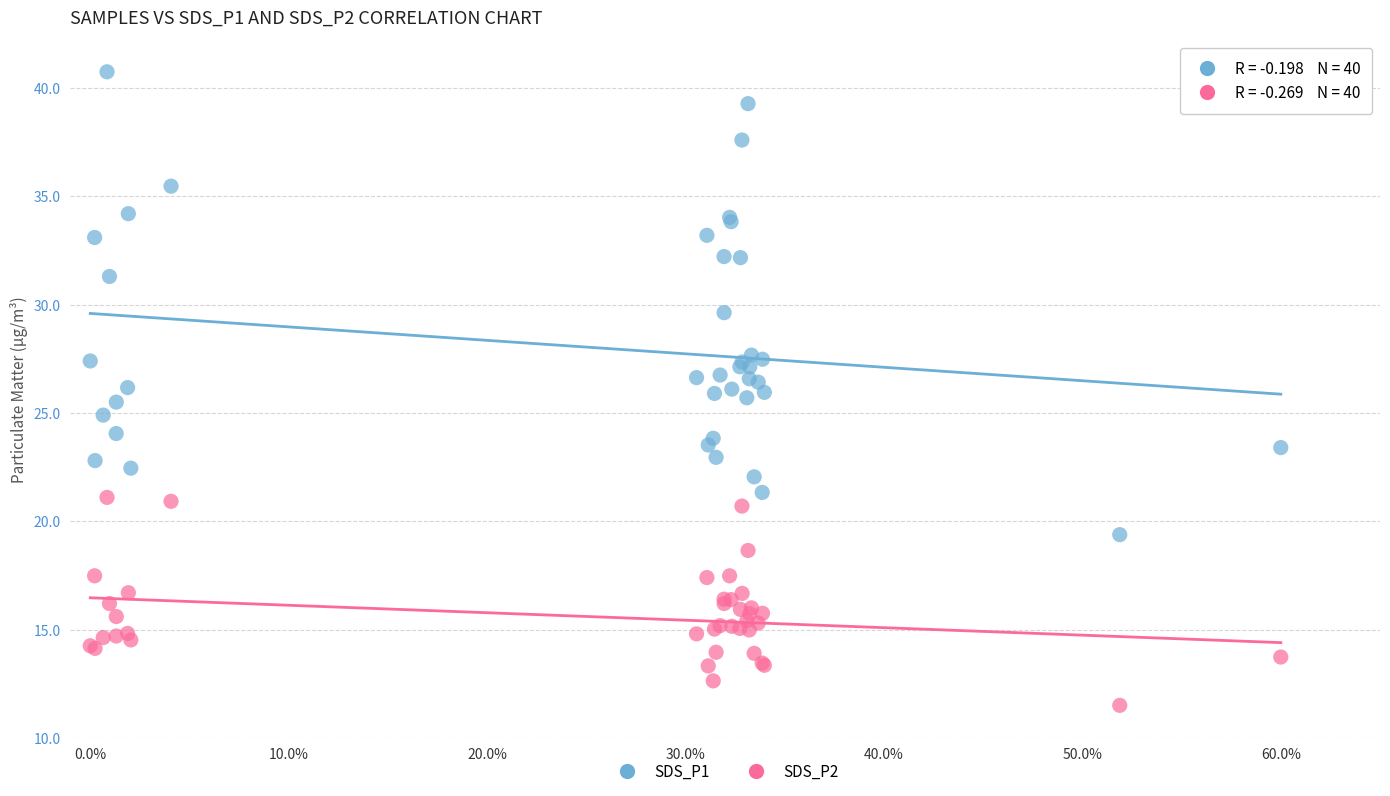

Which series contains the highest Y value?

SDS_P1